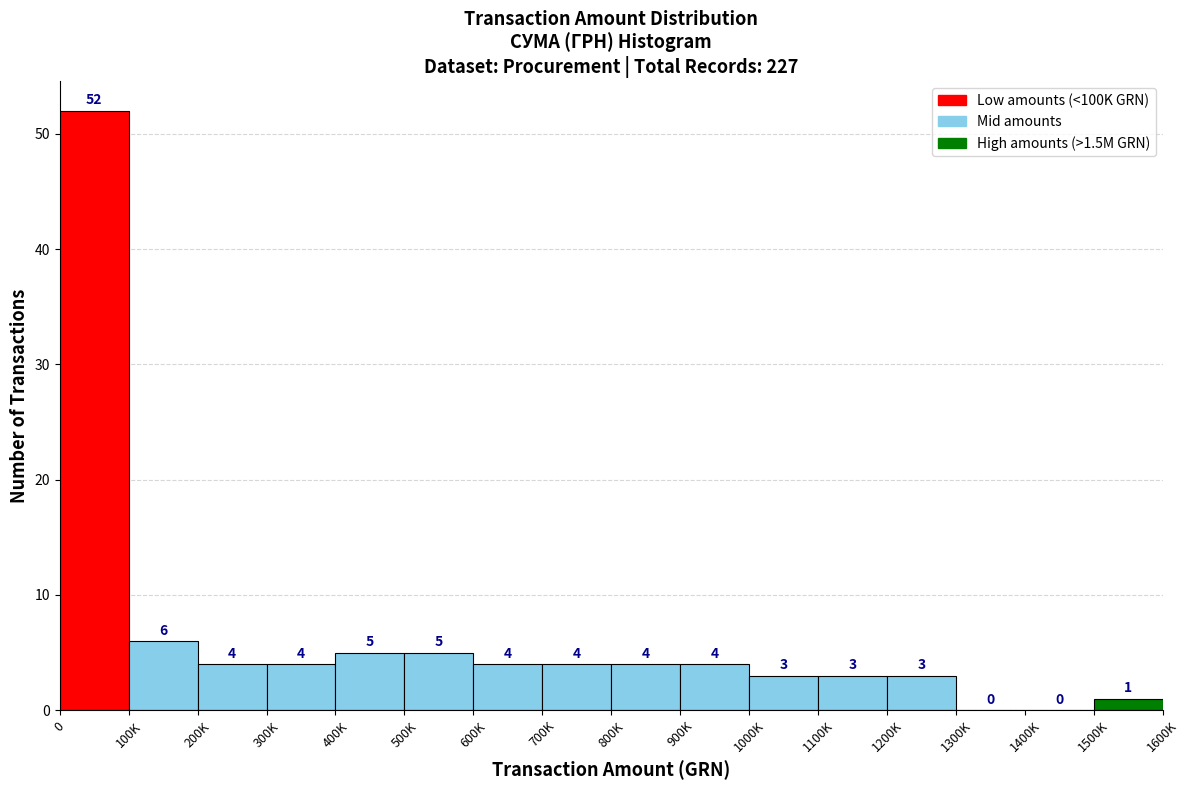

Reading right to left, what are all the values shown in this chart?

1500K=1	1400K=0	1300K=0	1200K=3	1100K=3	1000K=3	900K=4	800K=4	700K=4	600K=4	500K=5	400K=5	300K=4	200K=4	100K=6	0=52